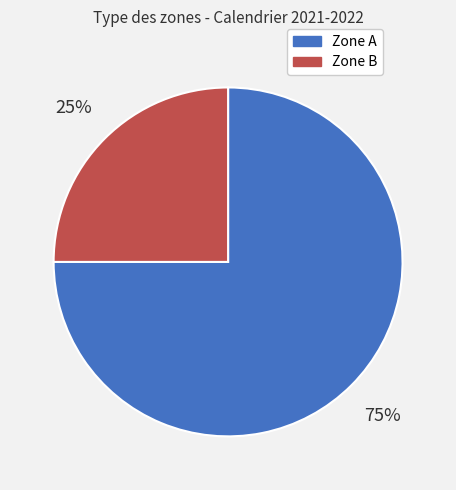

Rank the categories by value from lowest to highest.

Zone B, Zone A